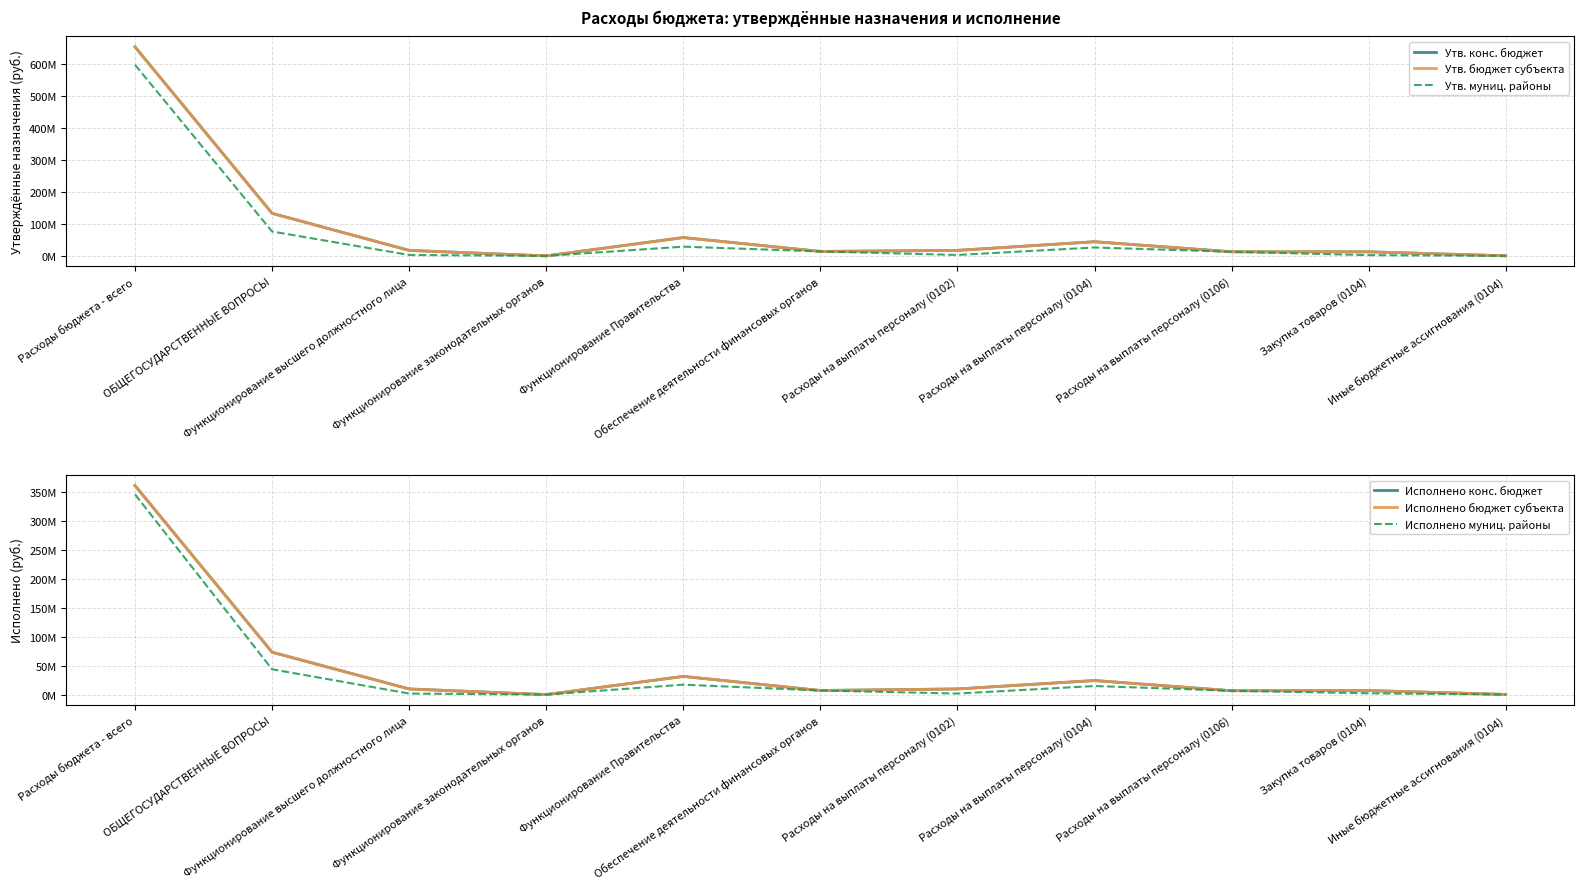

At how many categories does at least one series exceed 295649306?

1